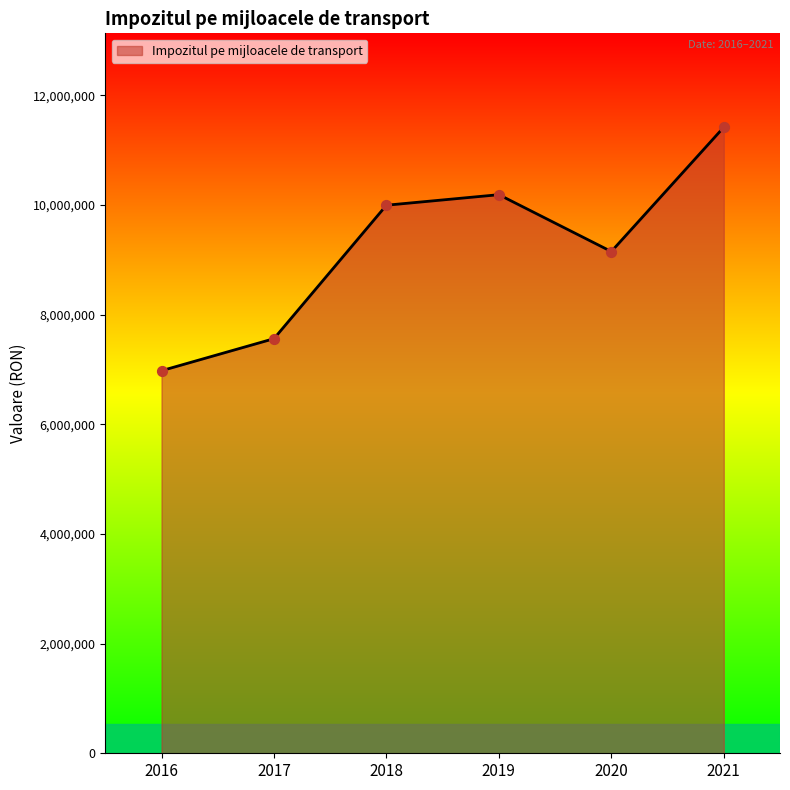

What is the ratio of the value at 2018 to the value at 2020?

1.1